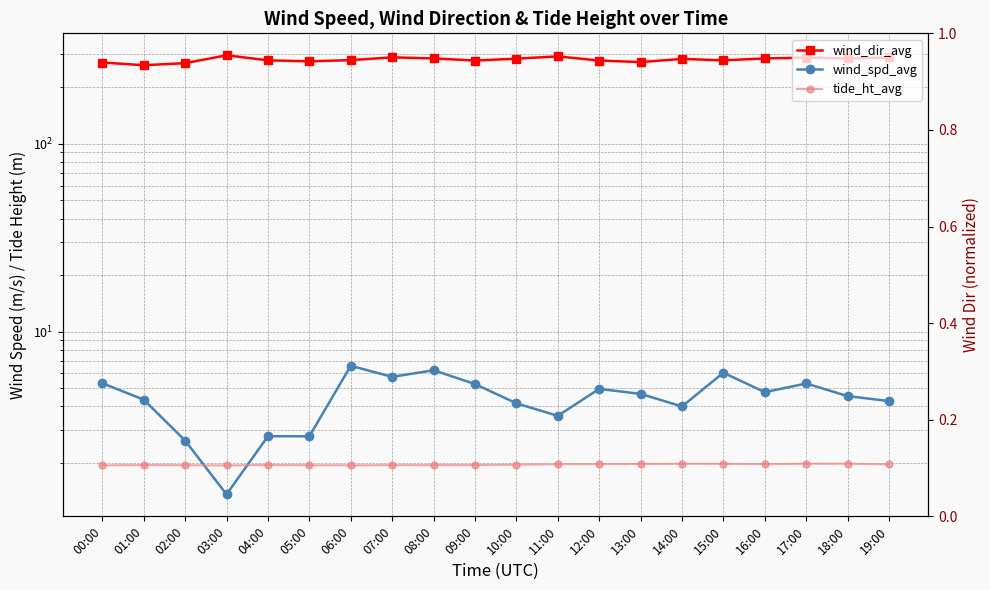

At which label does wind_dir_avg reach its minimum?

01:00